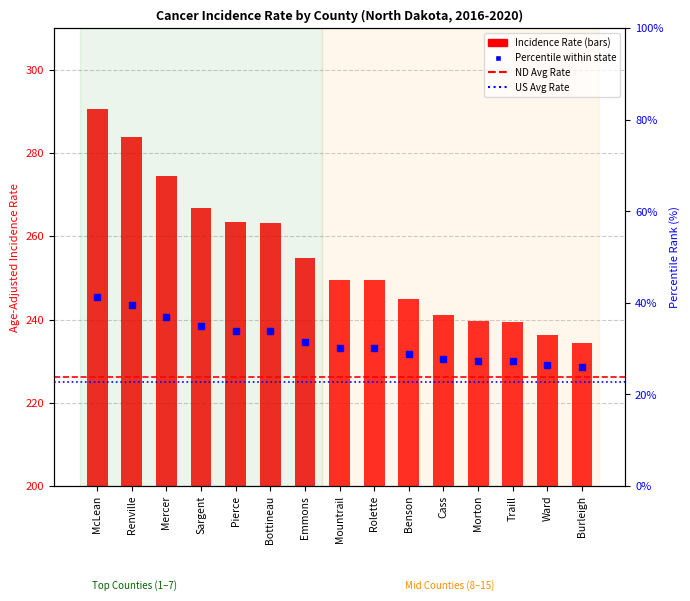

What is the value of the 9th bar from the left?

249.4